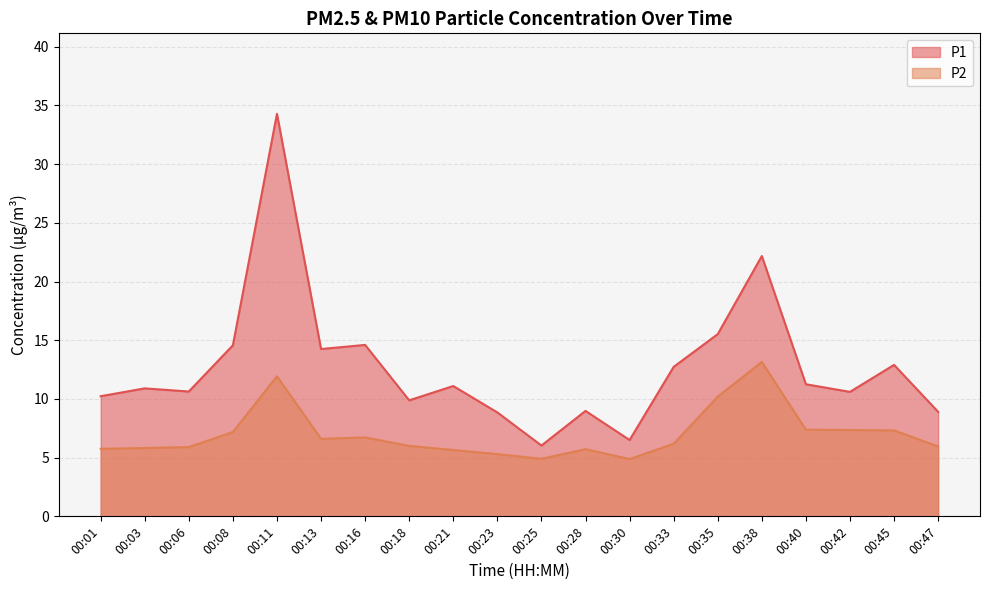

At which category is the sum across all series the highest?

00:11